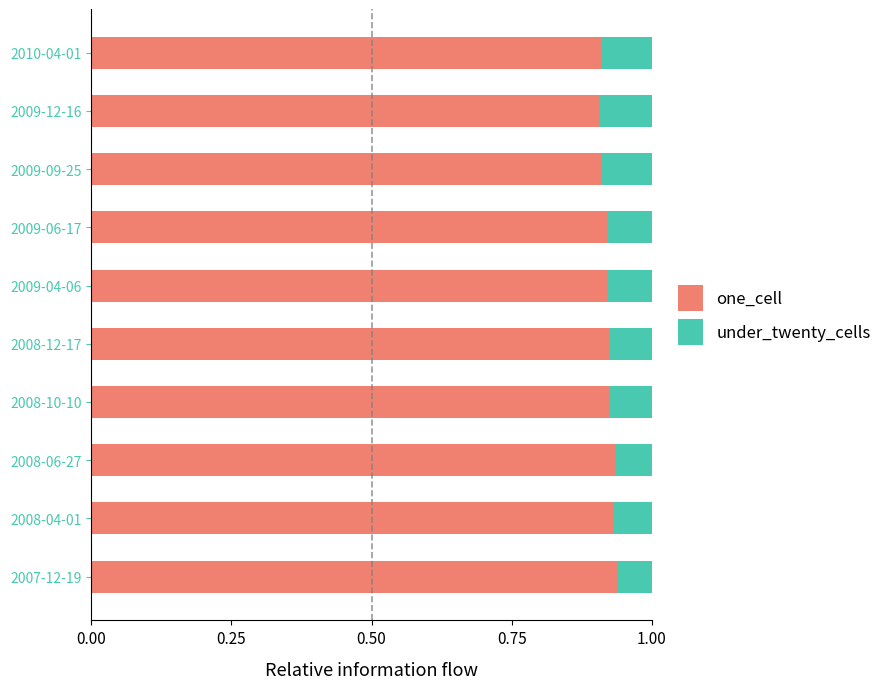

True or false: one_cell has a value of 0.9 at 2008-06-27.

True